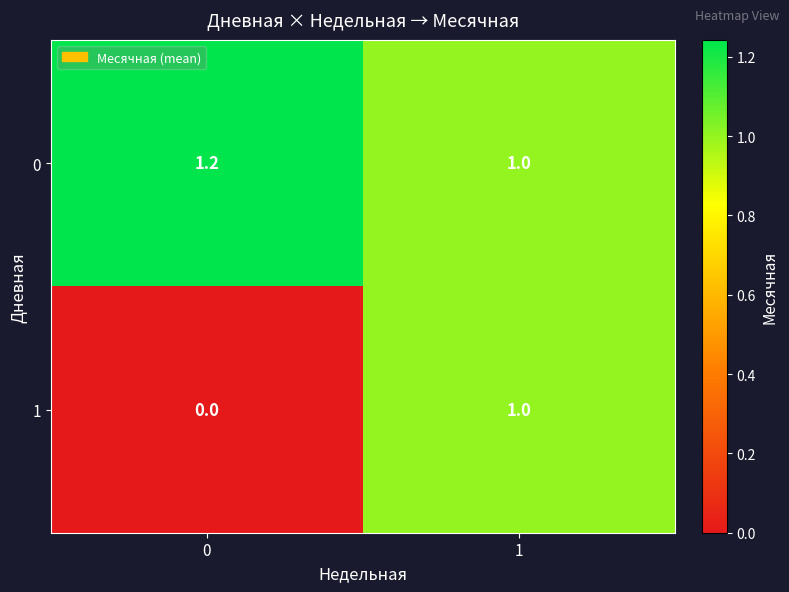

What is the sum of the 1 values at 0 and 1?

1.0